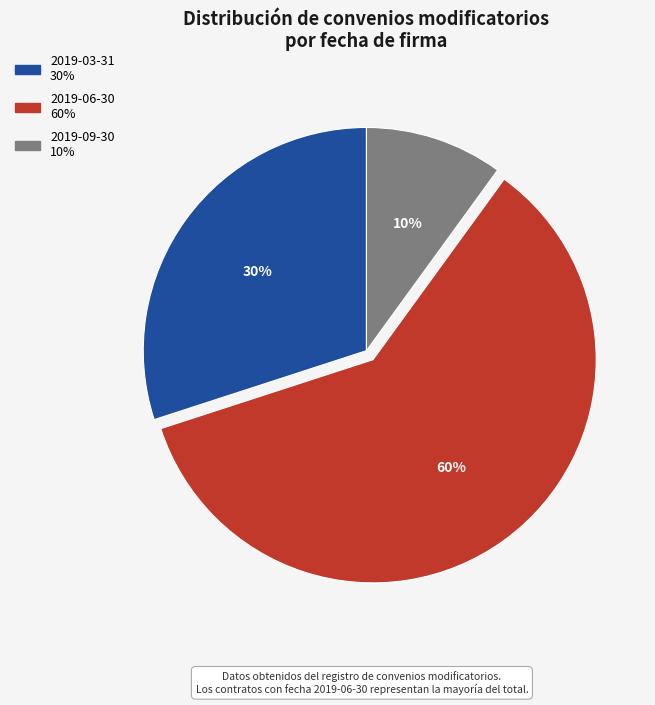

How many segments does this pie chart have?

3